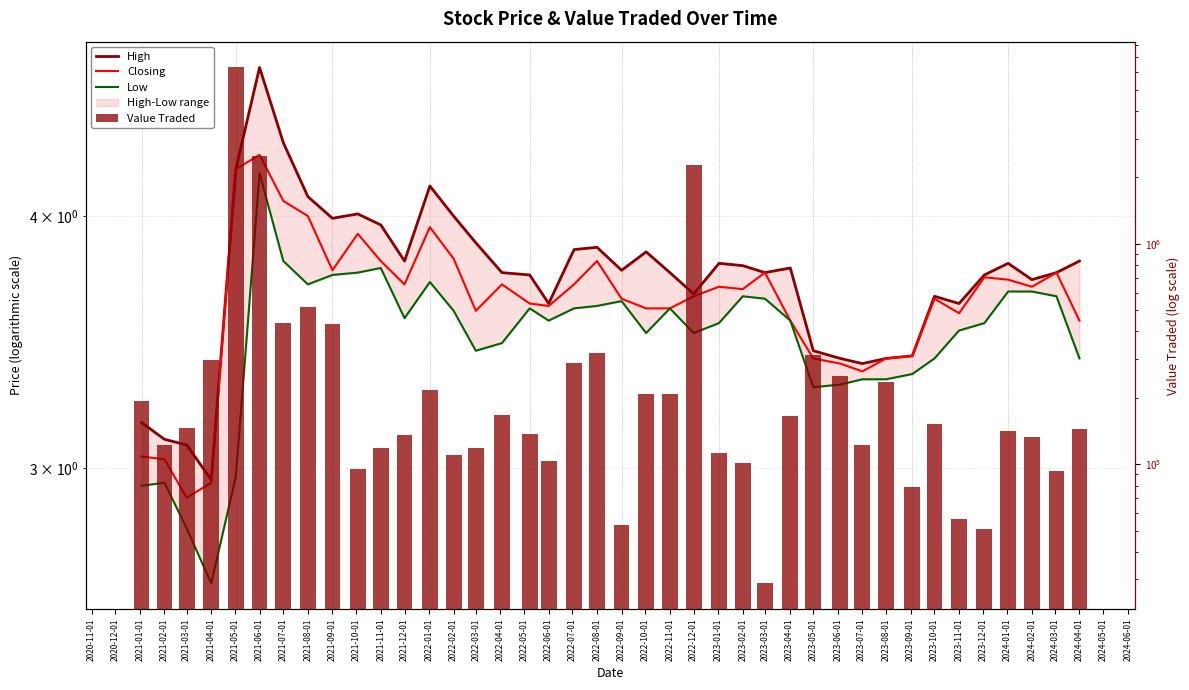

Which series has the largest total across all categories?

Value Traded